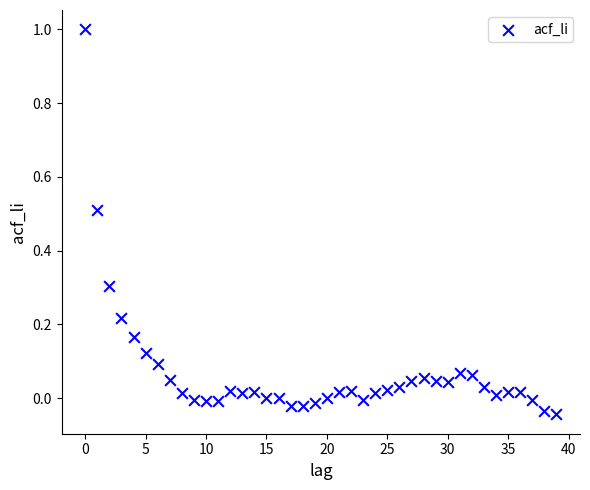

What is the range of Y values (max minus min)?

1.0